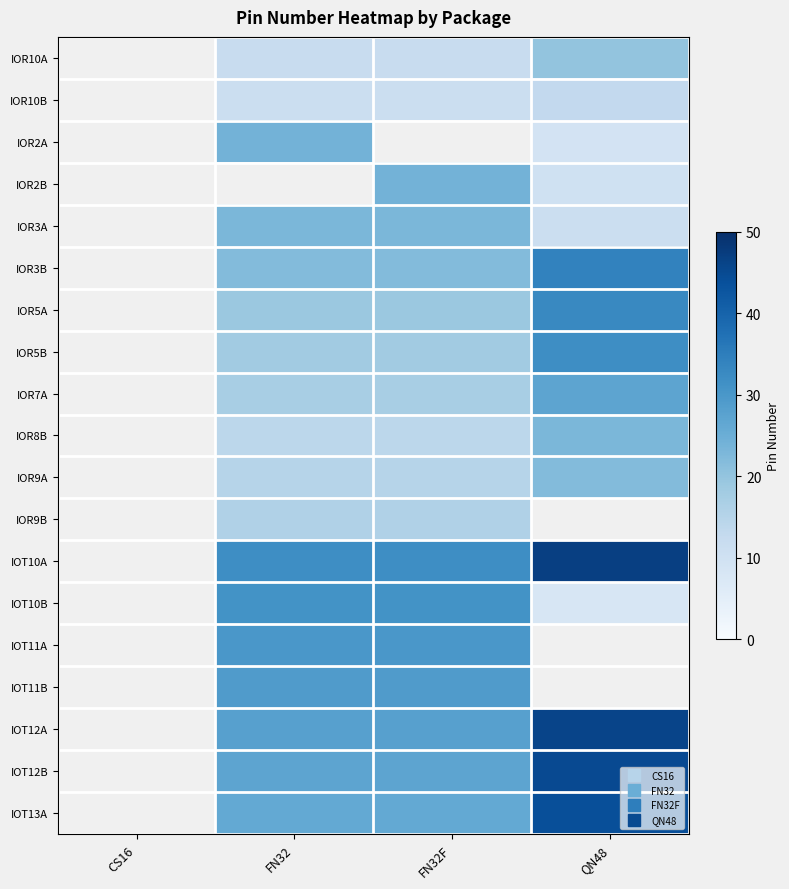

Which label corresponds to the largest value in the chart?

QN48